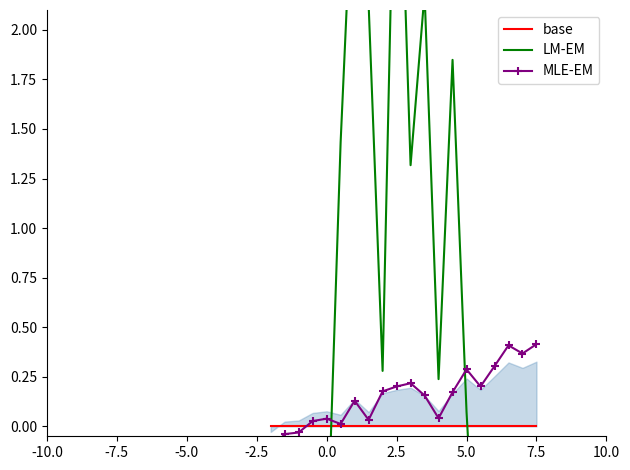

What are all the series names shown in the legend?

base, LM-EM, MLE-EM